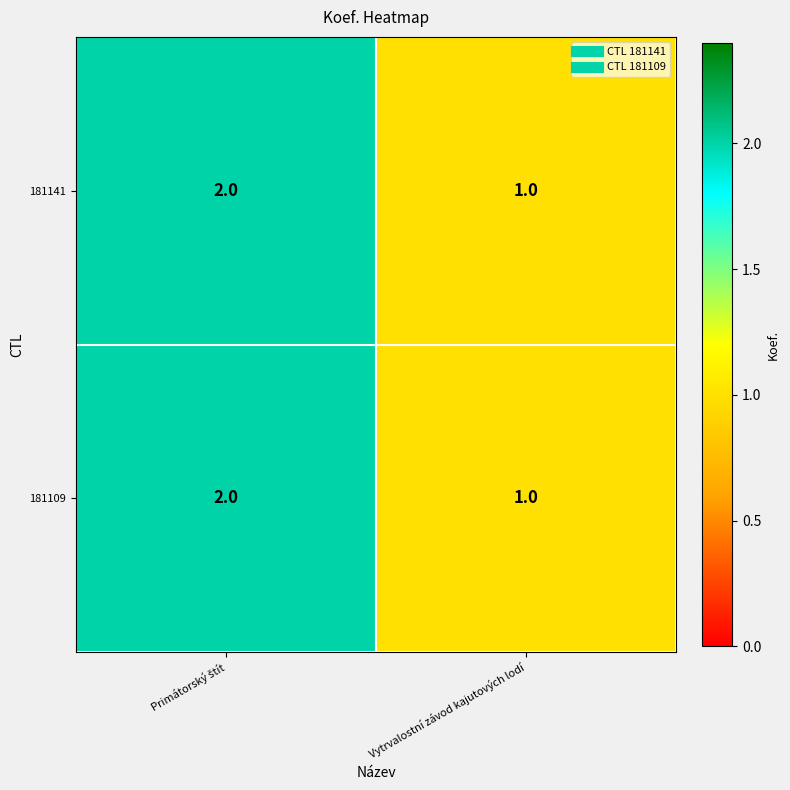

Reading left to right, extract all data points from this chart.

181141: 2	1
181109: 2	1